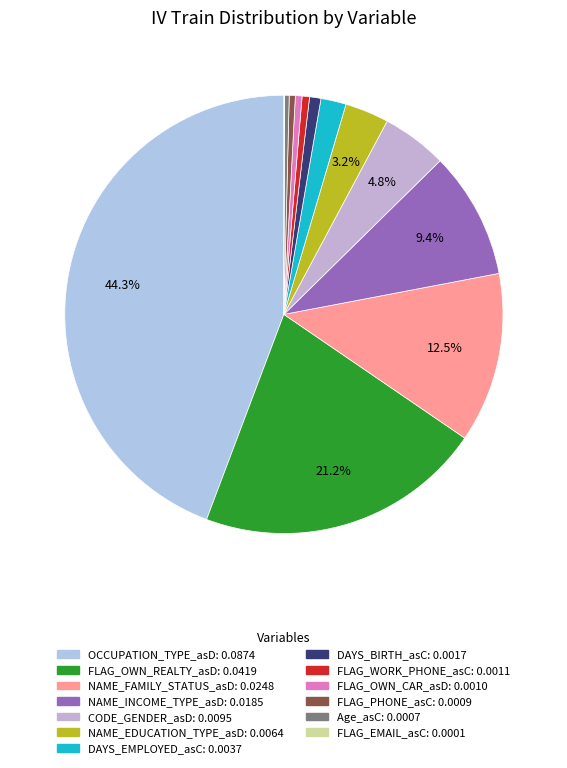

Rank the categories by value from lowest to highest.

FLAG_EMAIL_asC, Age_asC, FLAG_PHONE_asC, FLAG_OWN_CAR_asD, FLAG_WORK_PHONE_asC, DAYS_BIRTH_asC, DAYS_EMPLOYED_asC, NAME_EDUCATION_TYPE_asD, CODE_GENDER_asD, NAME_INCOME_TYPE_asD, NAME_FAMILY_STATUS_asD, FLAG_OWN_REALTY_asD, OCCUPATION_TYPE_asD